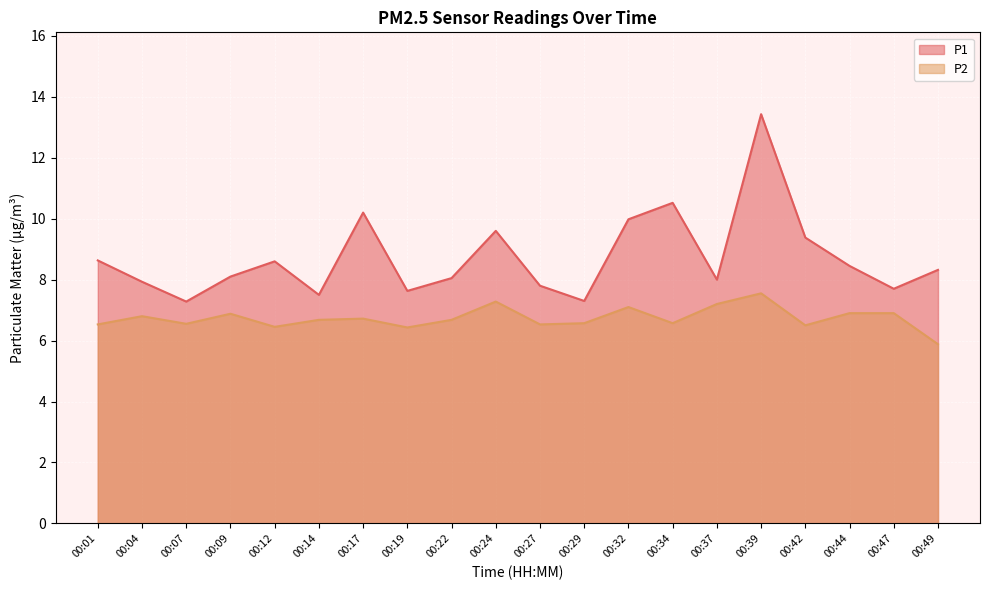

Count the number of data series in this chart.

2